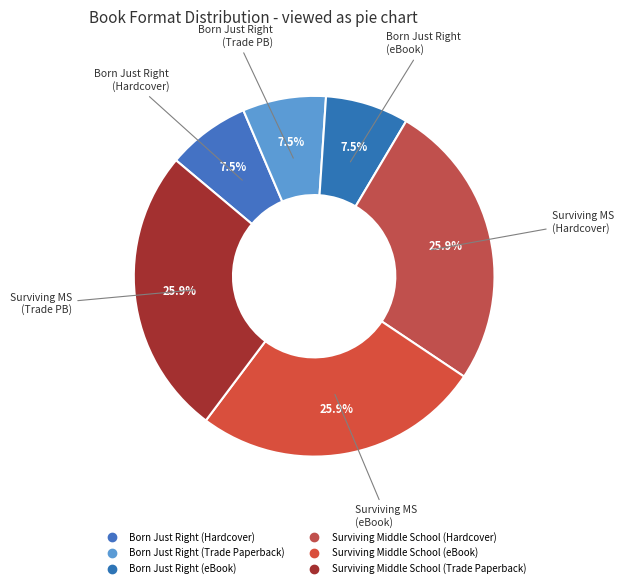

To the nearest percent, what is the average slice percentage?

17%